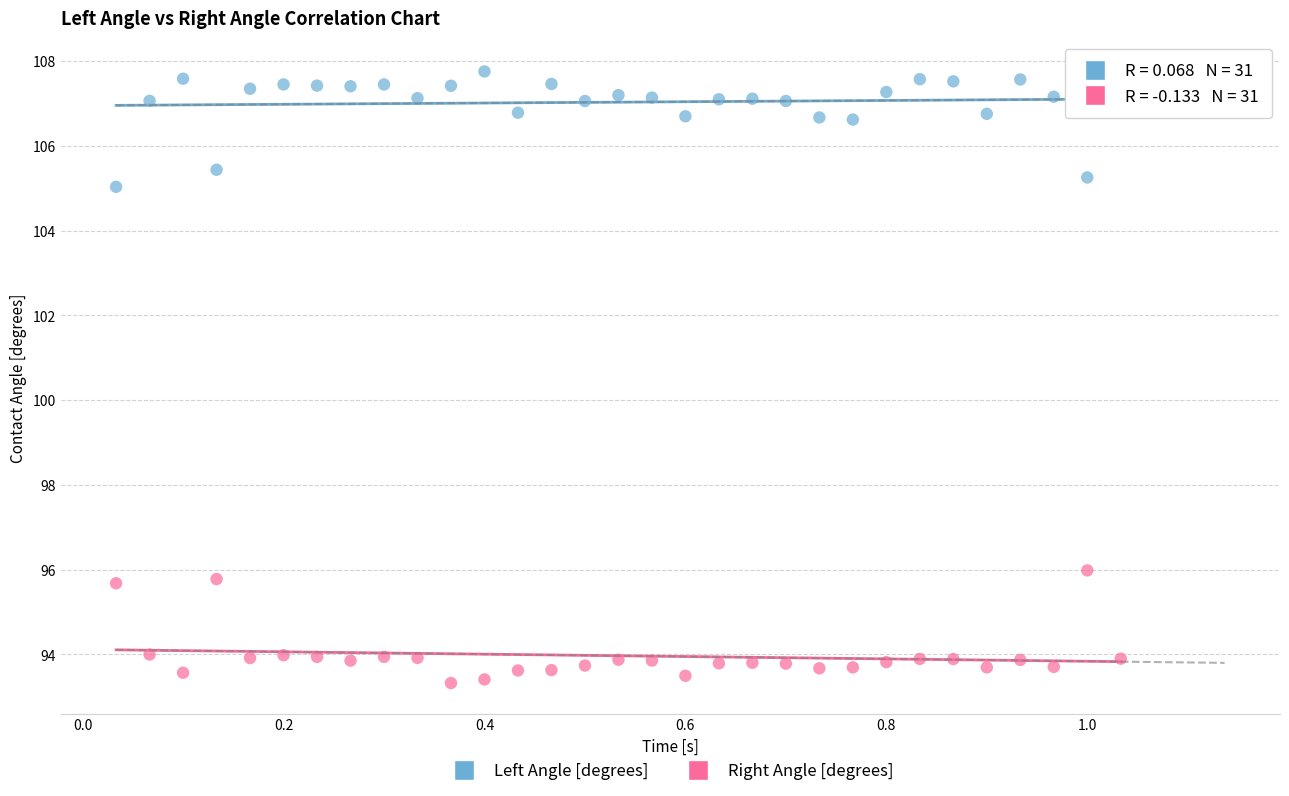

Which series contains the lowest Y value?

Right Angle [degrees]